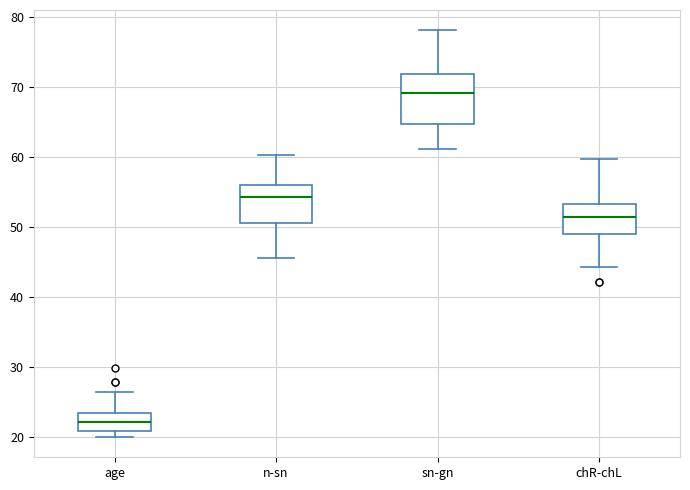

Which box is the tallest, from its lower edge to its upper edge?

sn-gn